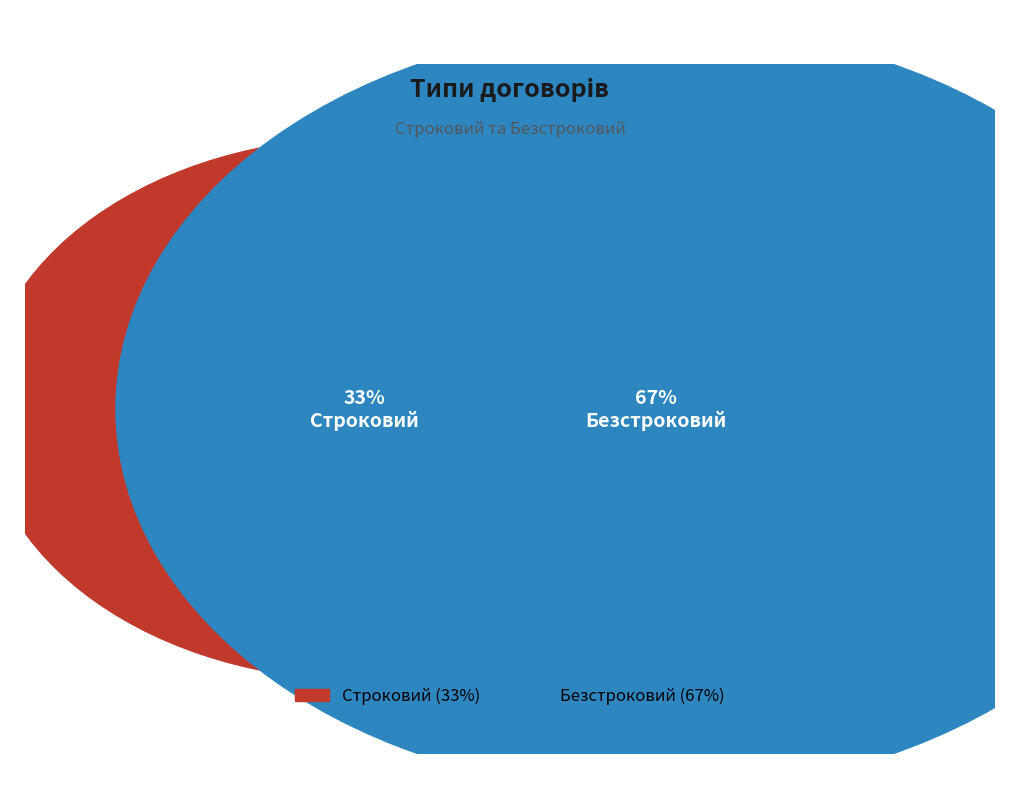

Combined, what portion of the pie is Строковий and Безстроковий?

100.0%